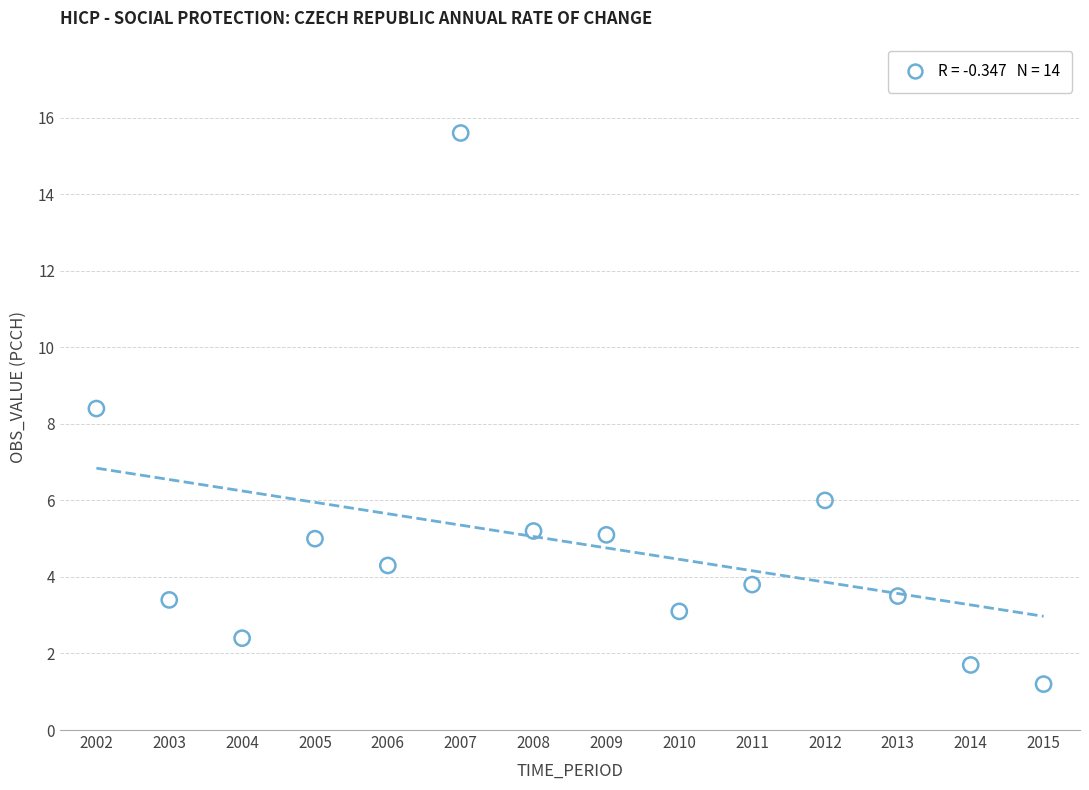

What Y value in the scatter plot is closest to 8?

8.4